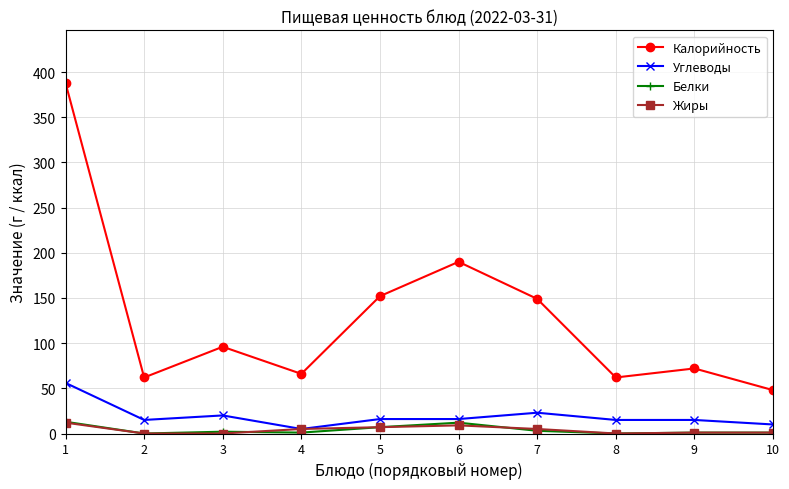

Which series has the largest range (max minus min)?

Калорийность